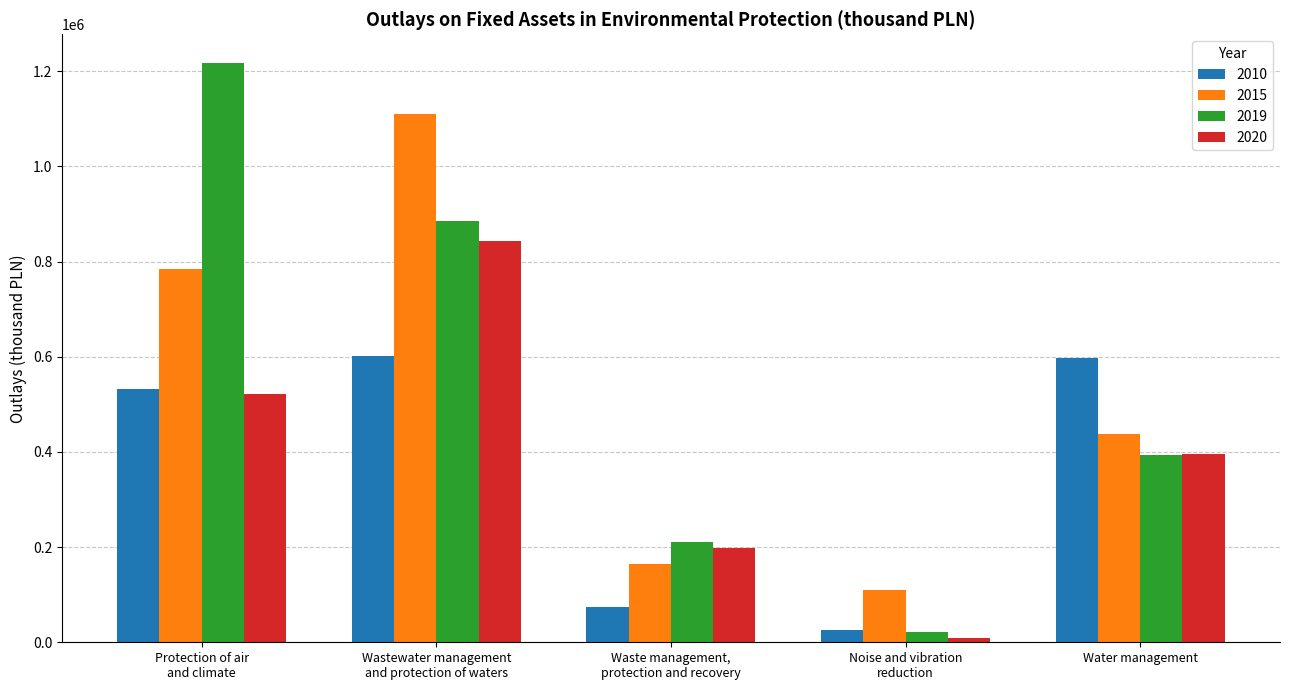

What is the maximum value shown in the chart?

1216641.5